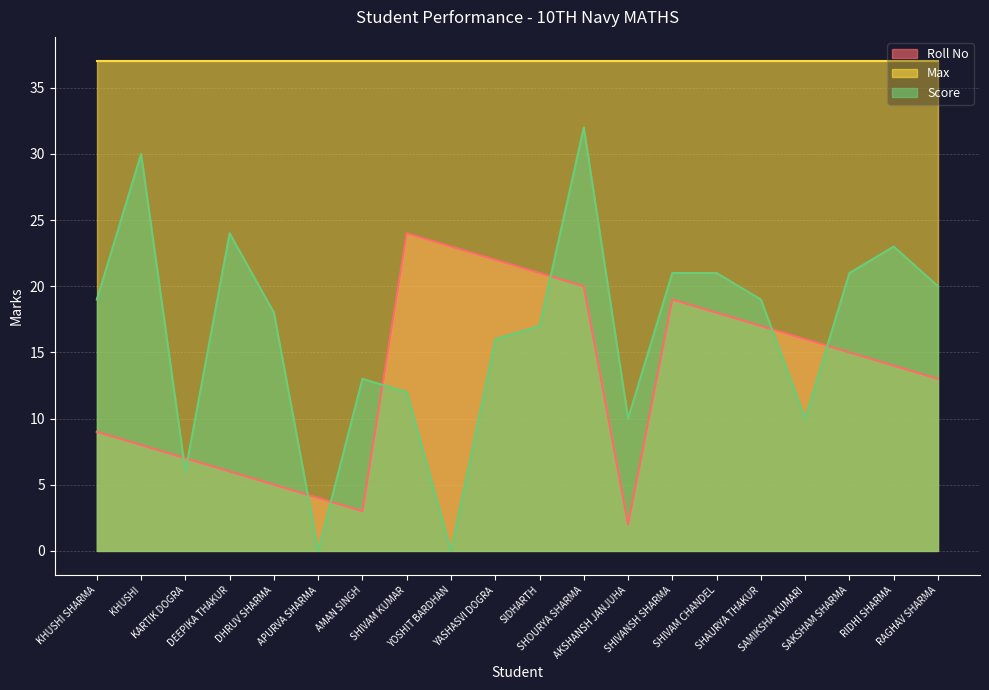

Does the chart have visible grid lines?

Yes